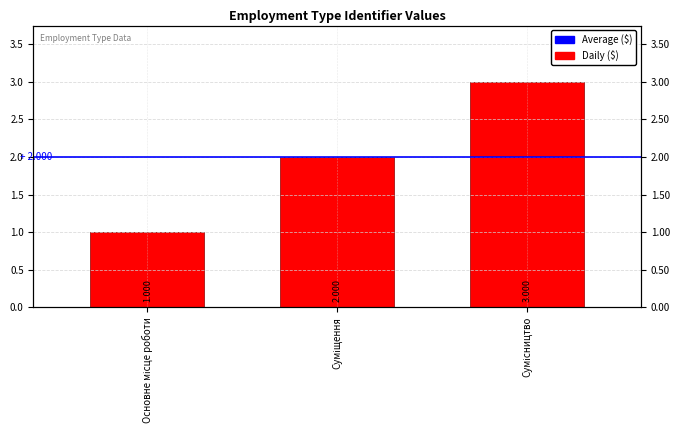

Rank the categories by value from highest to lowest.

Сумісництво, Суміщення, Основне місце роботи